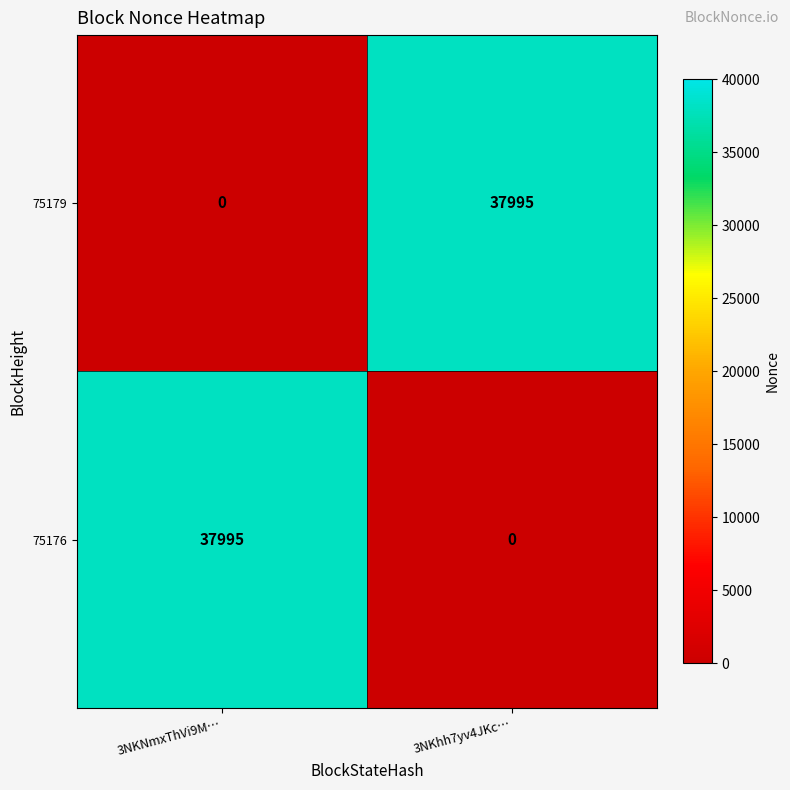

What is the greatest value displayed?

37995